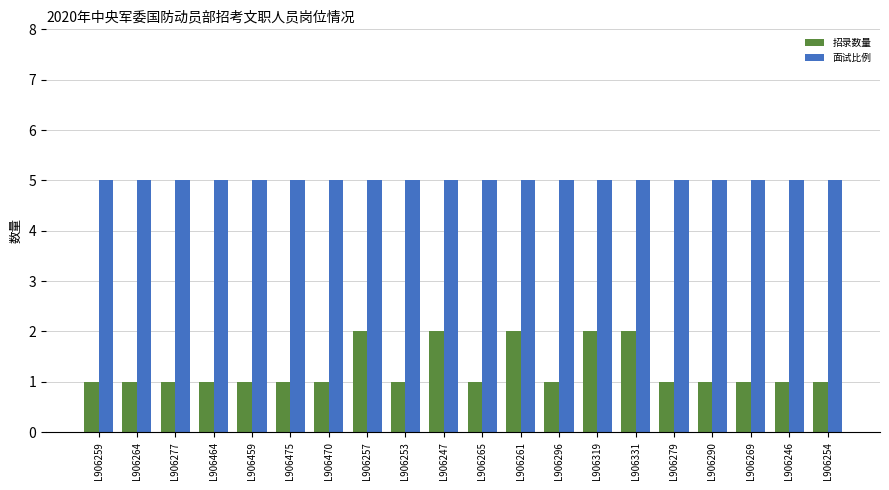

Reading left to right, what are all the values shown in this chart?

招录数量: 1	1	1	1	1	1	1	2	1	2	1	2	1	2	2	1	1	1	1	1
面试比例: 5	5	5	5	5	5	5	5	5	5	5	5	5	5	5	5	5	5	5	5